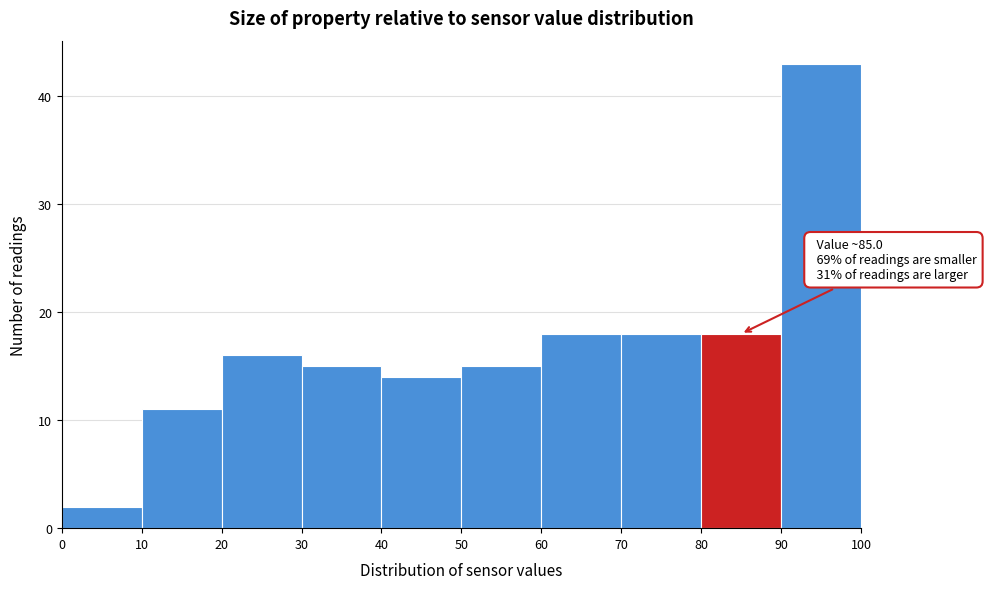

Which range on the x-axis has the tallest bar?

90 to 100